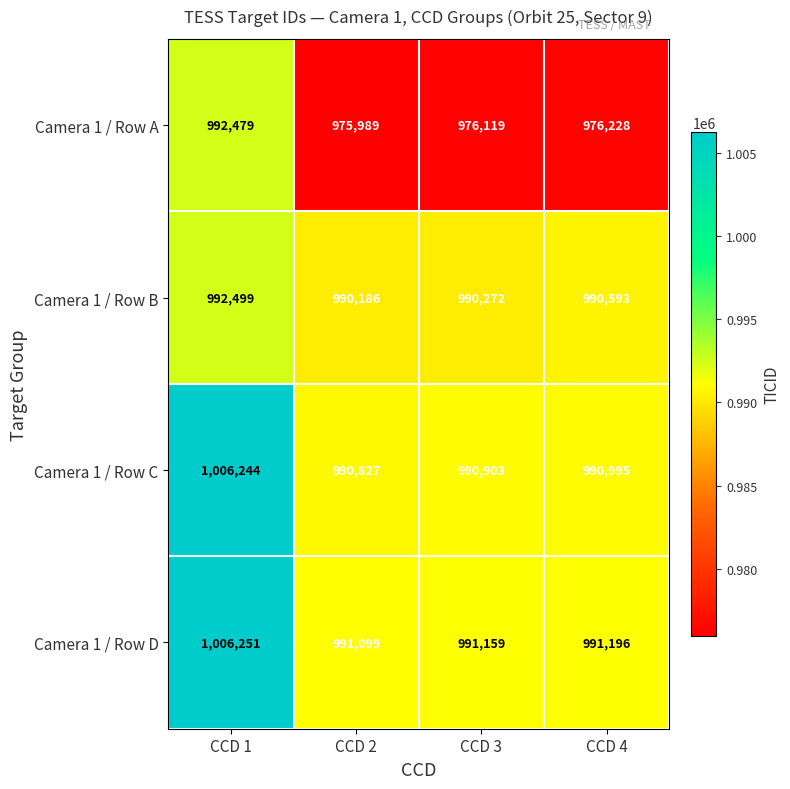

Which series has the widest spread of values?

Camera 1 / Row A